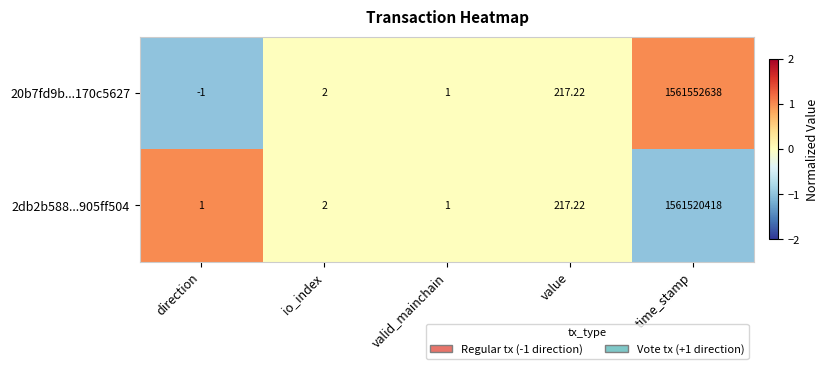

Rank the categories by 20b7fd9b...170c5627 value from highest to lowest.

time_stamp, value, io_index, valid_mainchain, direction